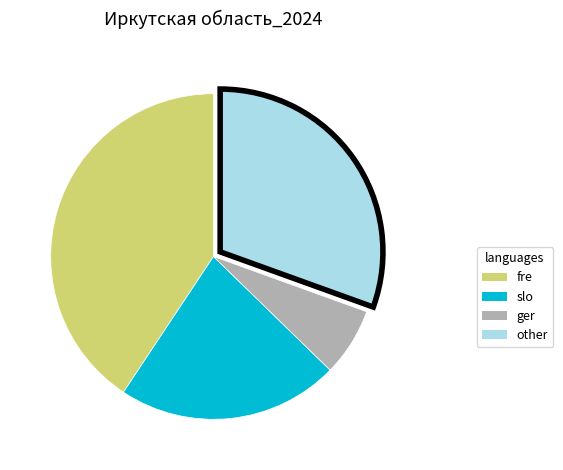

Is there a majority slice in this chart?

No